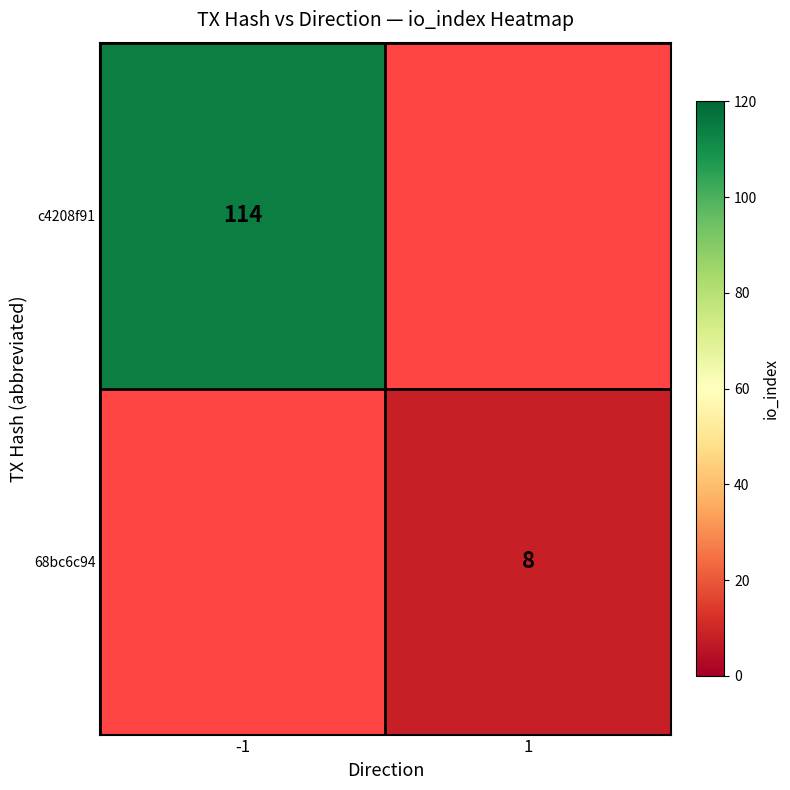

How many series are shown in this chart?

2